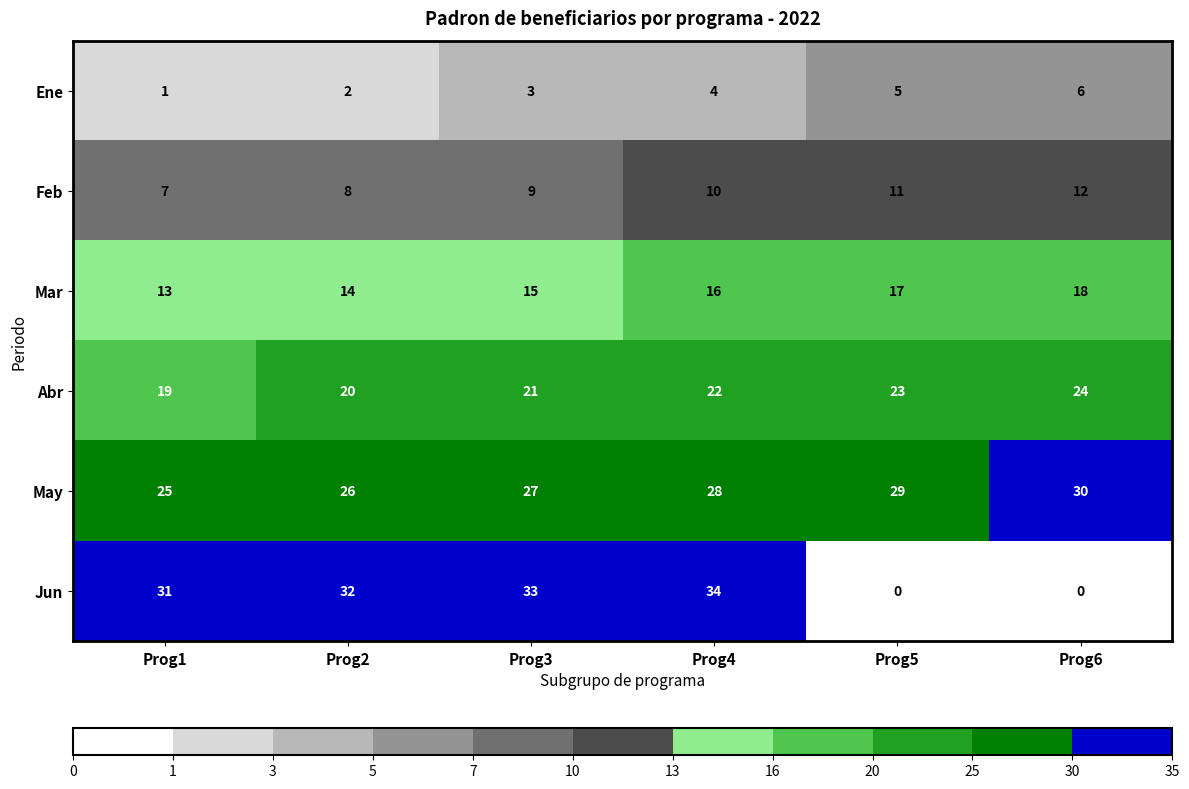

Read the Abr value at Prog2.

20